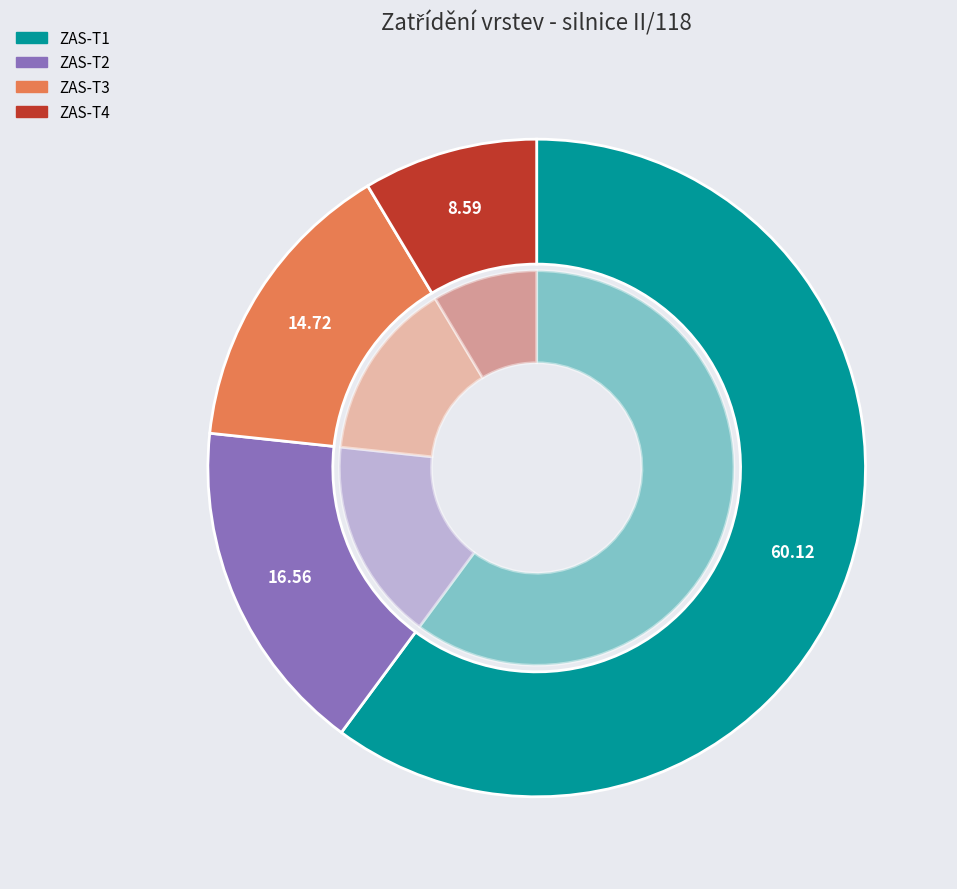

Which has a higher value, ZAS-T2 or ZAS-T3?

ZAS-T2